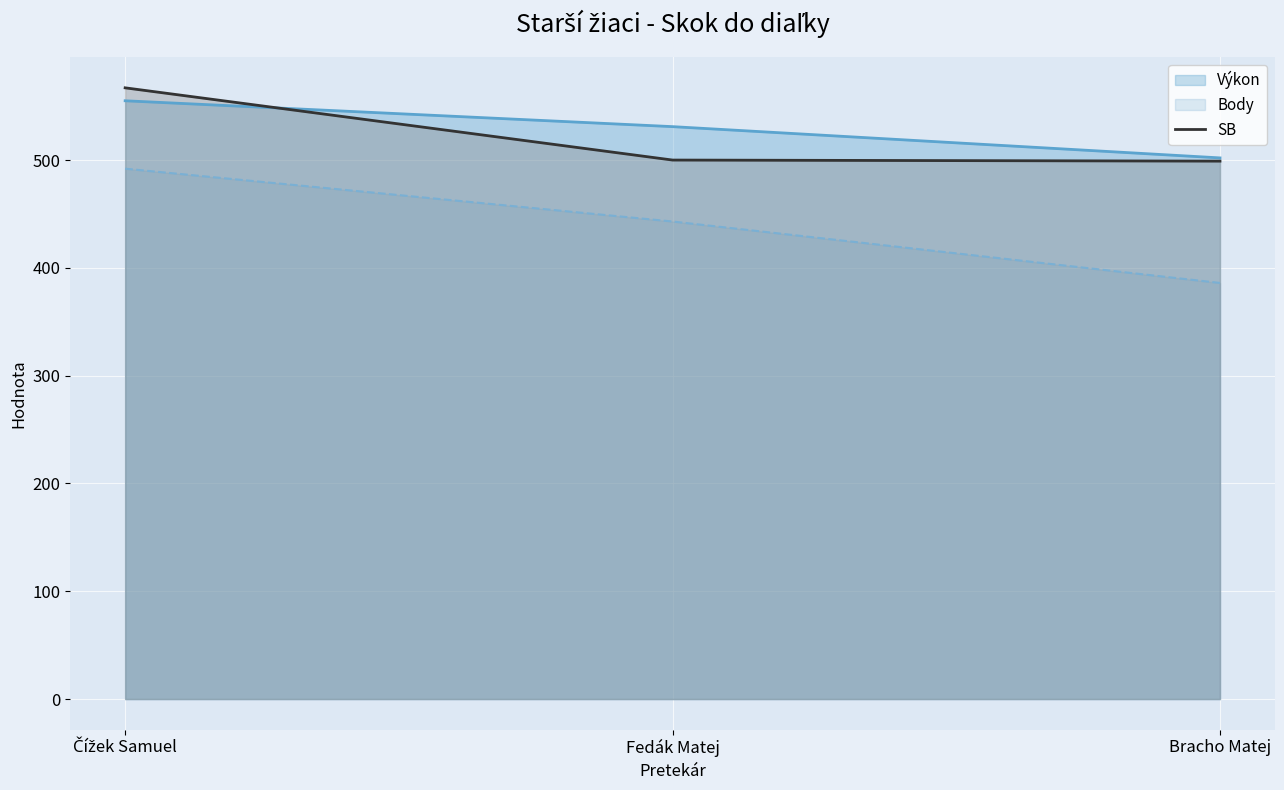

What is the label of the 1st point from the left?

Čížek Samuel